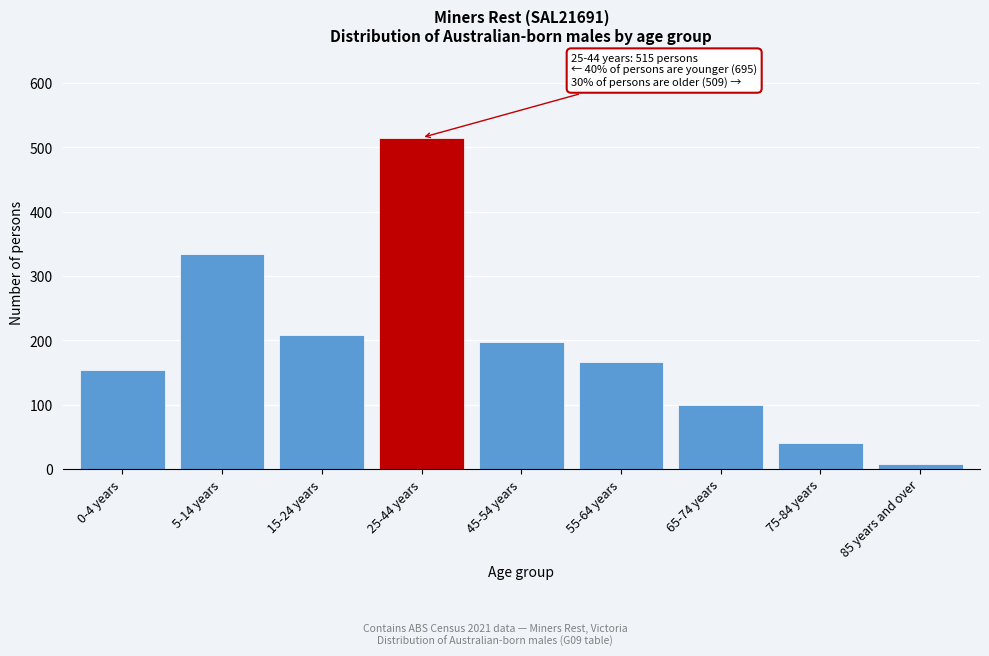

Reading left to right, transcribe all the data shown in this chart.

0-4 years=153	5-14 years=334	15-24 years=208	25-44 years=515	45-54 years=197	55-64 years=166	65-74 years=99	75-84 years=40	85 years and over=7